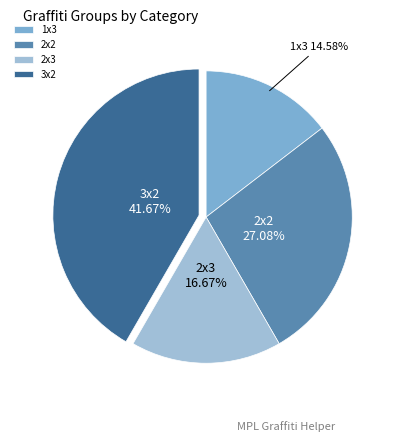

Is 2x3 the majority of the pie?

No